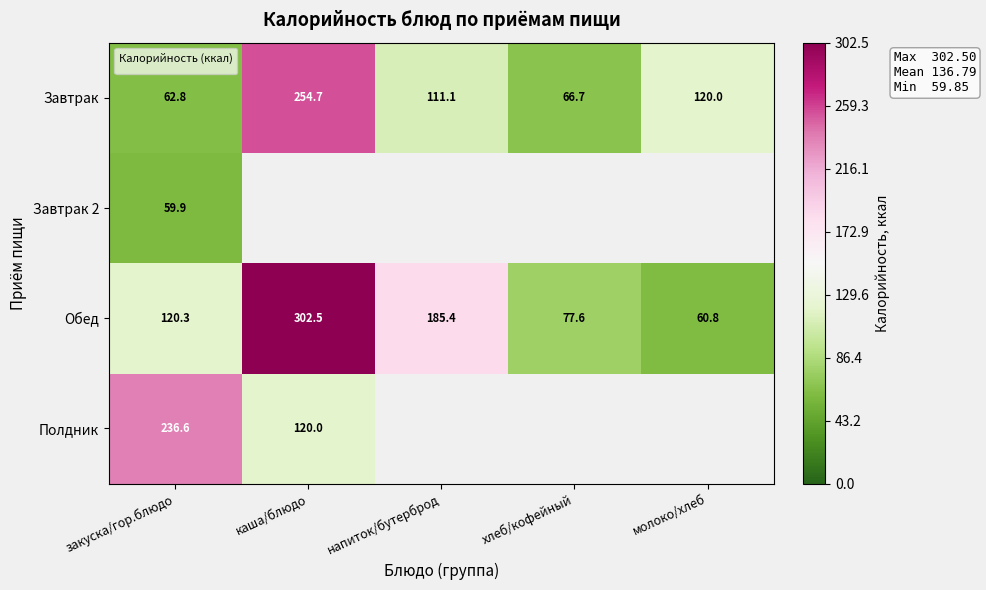

What is the sum of all Завтрак values?

615.3